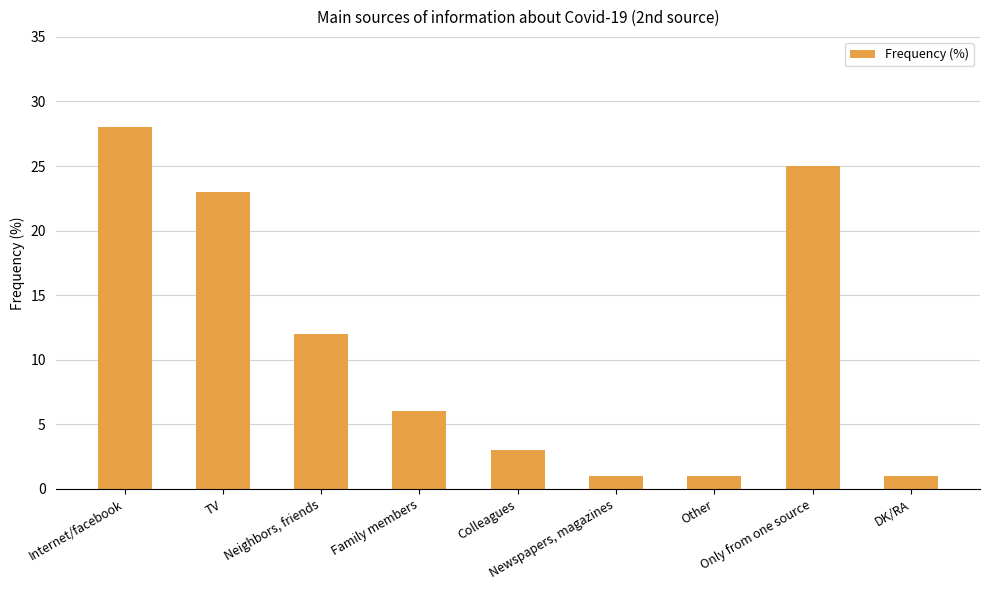

How many series are shown in this chart?

1